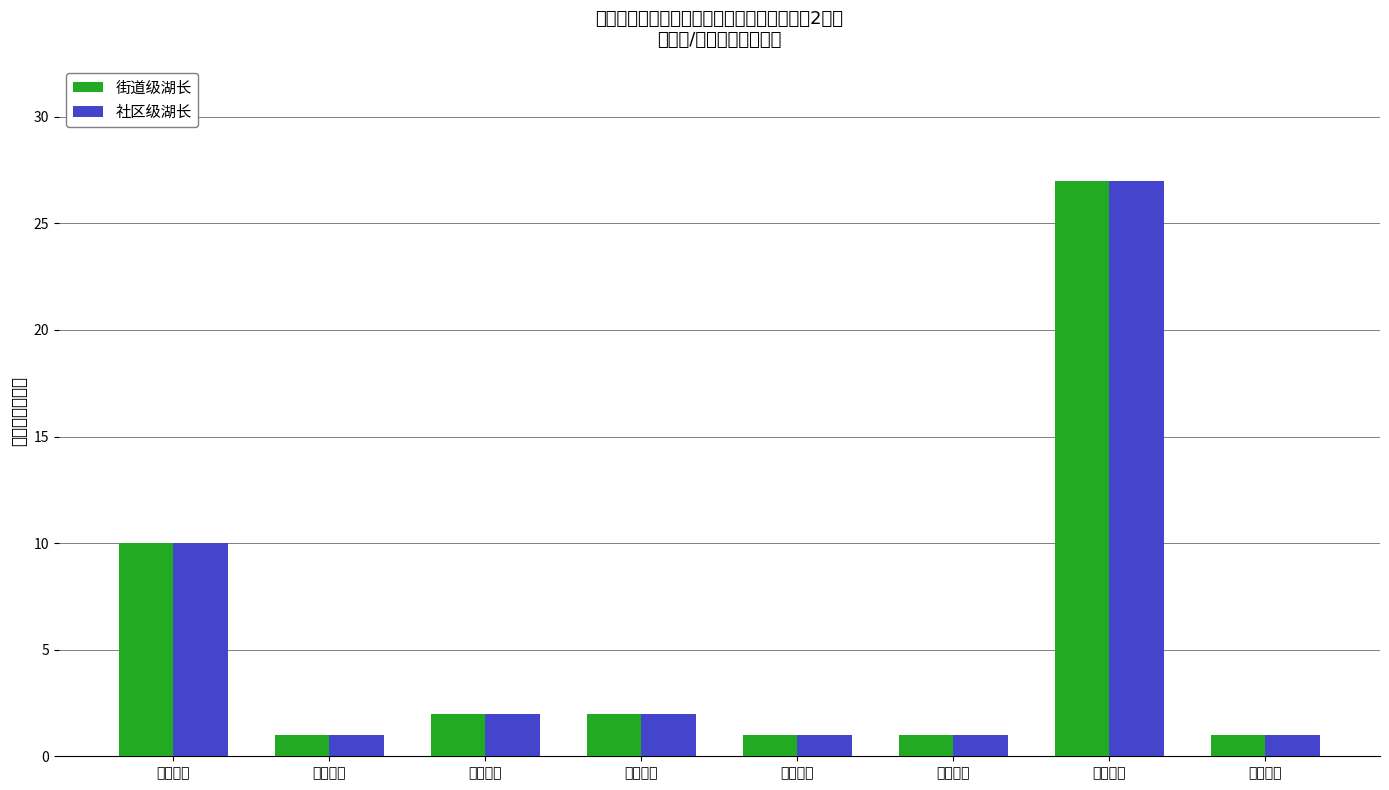

What is the label of the 7th bar from the left?

安良社区